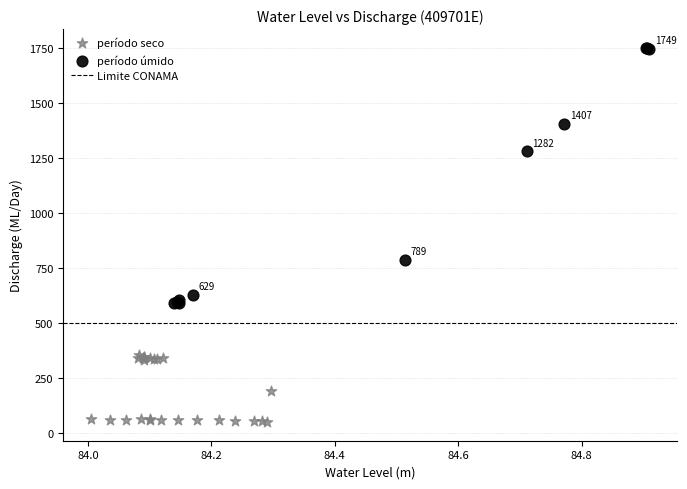

Which series has the largest Y range (max minus min)?

período úmido